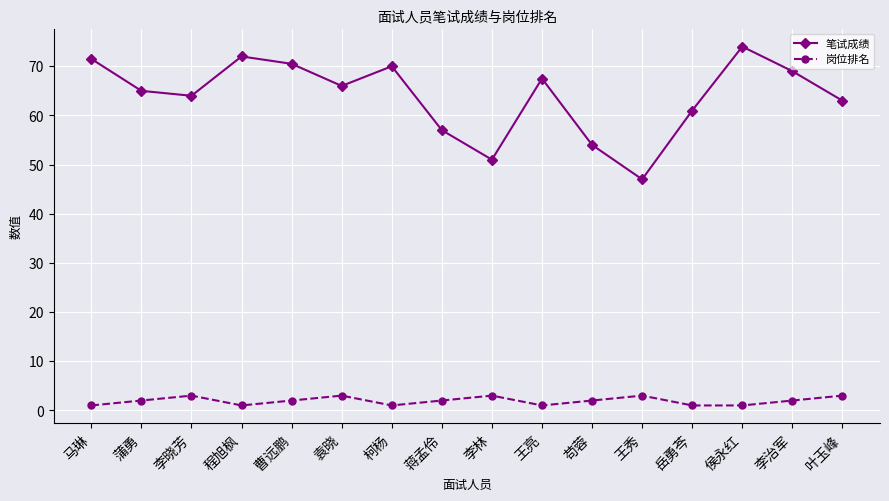

Rank the series by their maximum value, from highest to lowest.

笔试成绩, 岗位排名